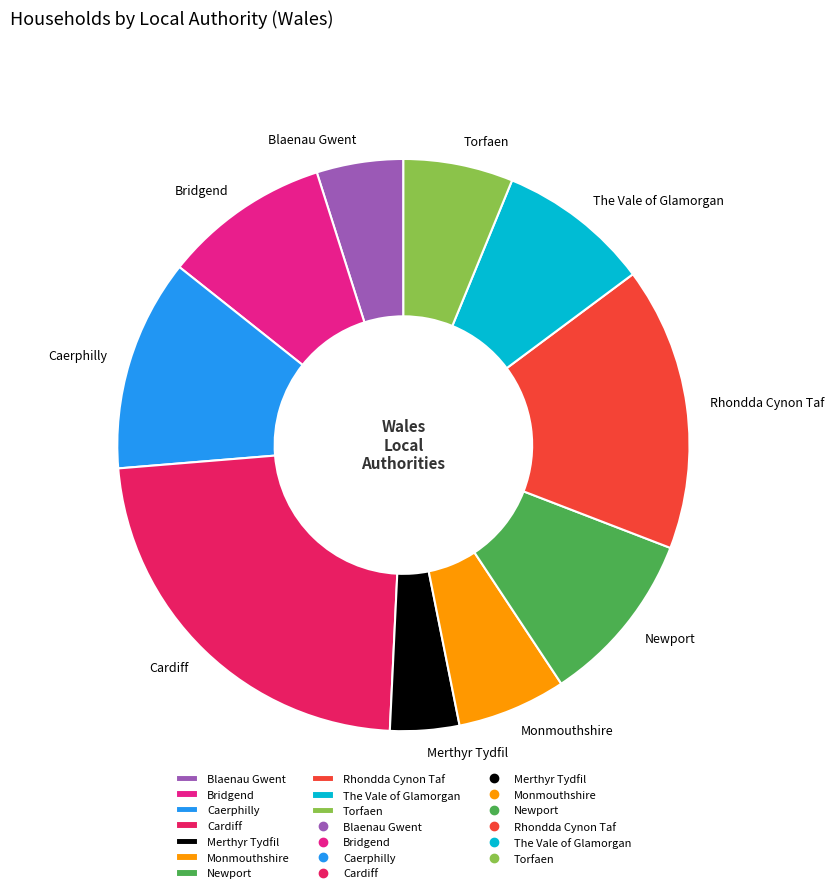

Does Caerphilly account for over 50% of the chart?

No